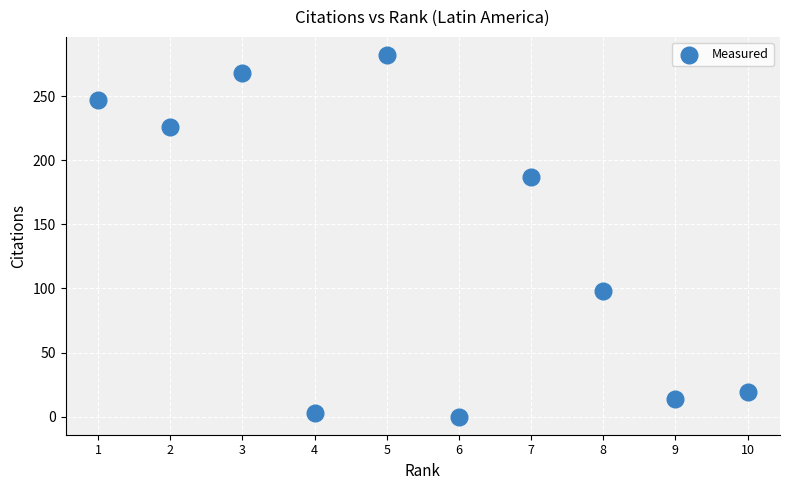

What is the range of Y values (max minus min)?

282